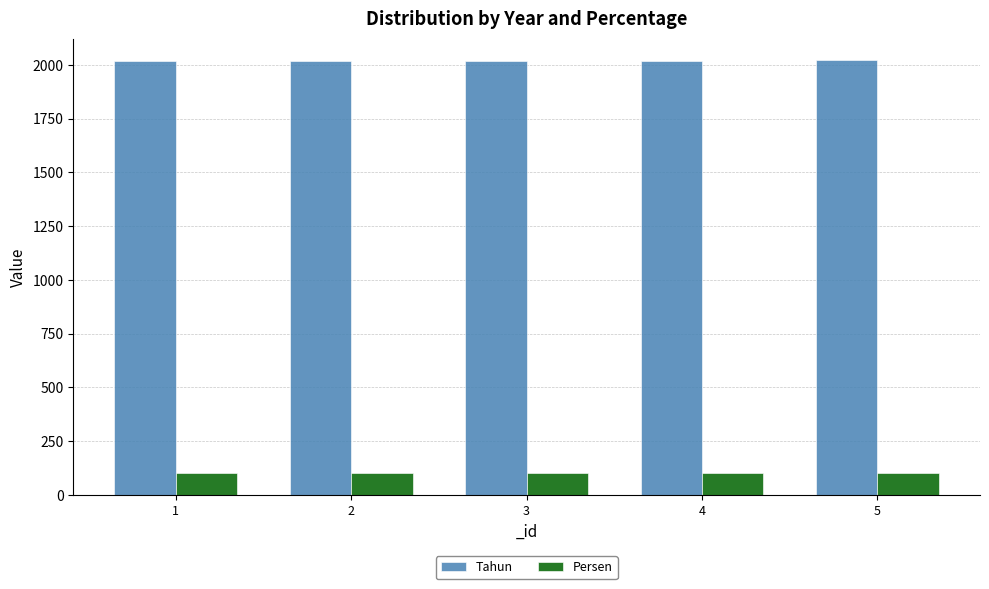

At how many categories does at least one series exceed 1337?

5